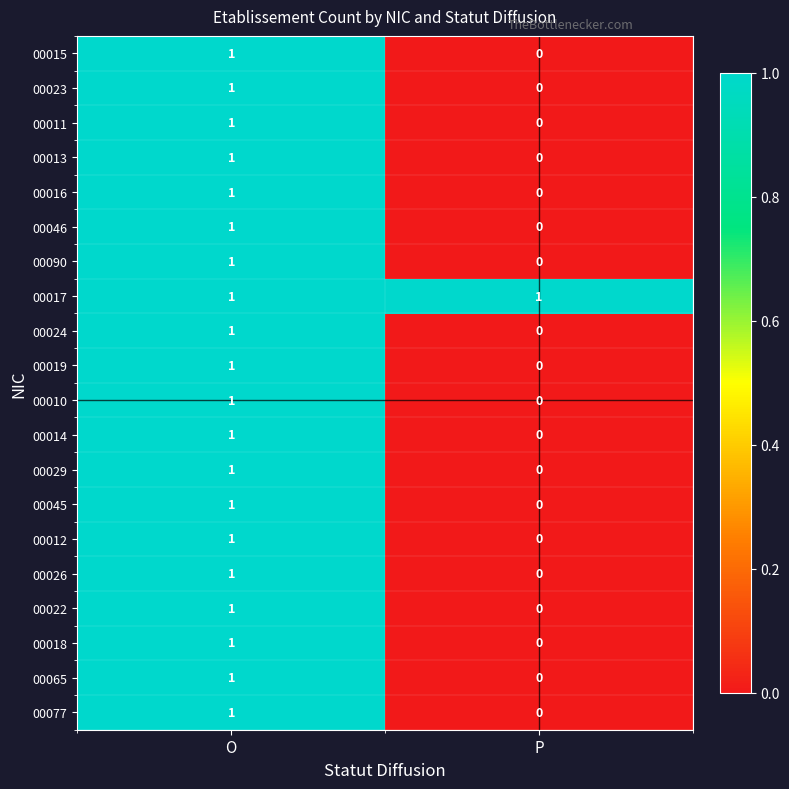

Which category has the highest value in the 00018 series?

O